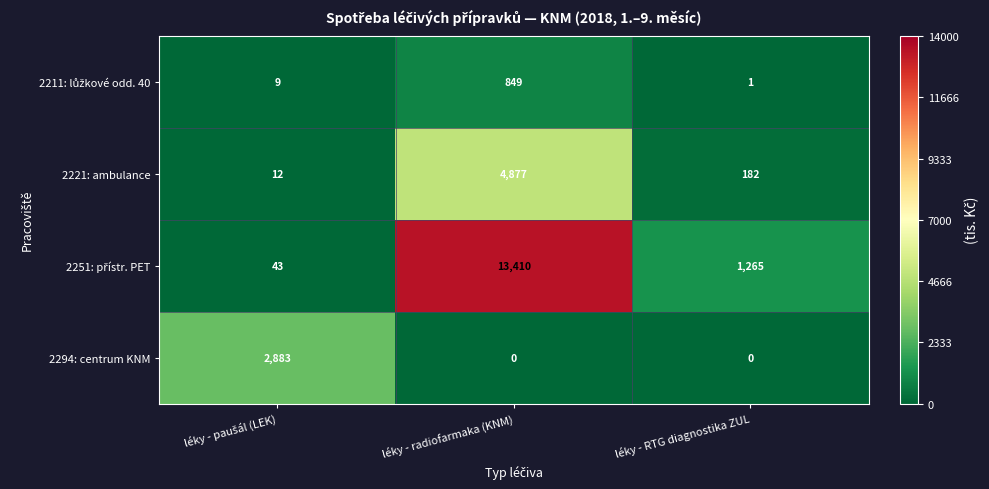

What is the minimum value for 2221: ambulance?

12